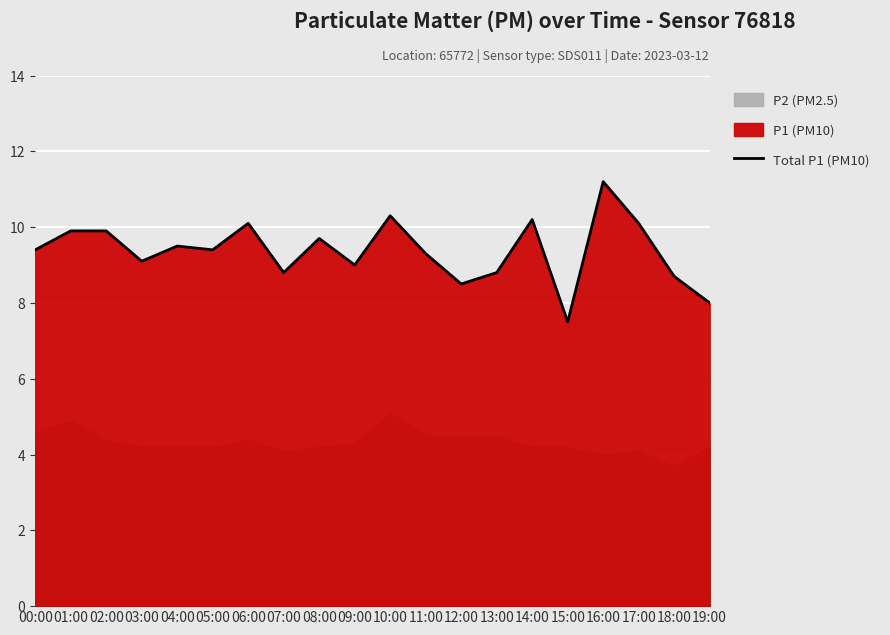

Which has a higher value, 18:00 or 01:00?

01:00